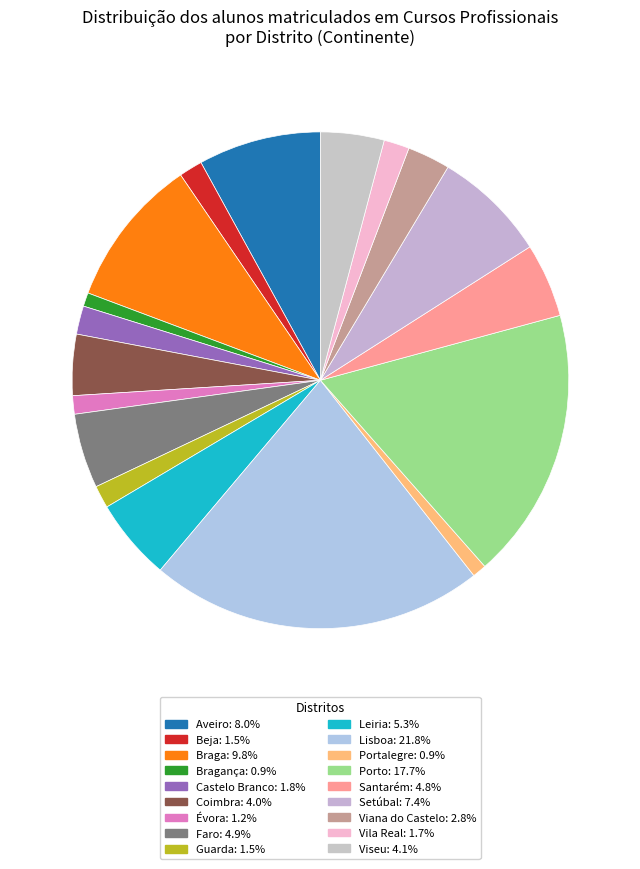

Which slice is the largest?

Lisboa